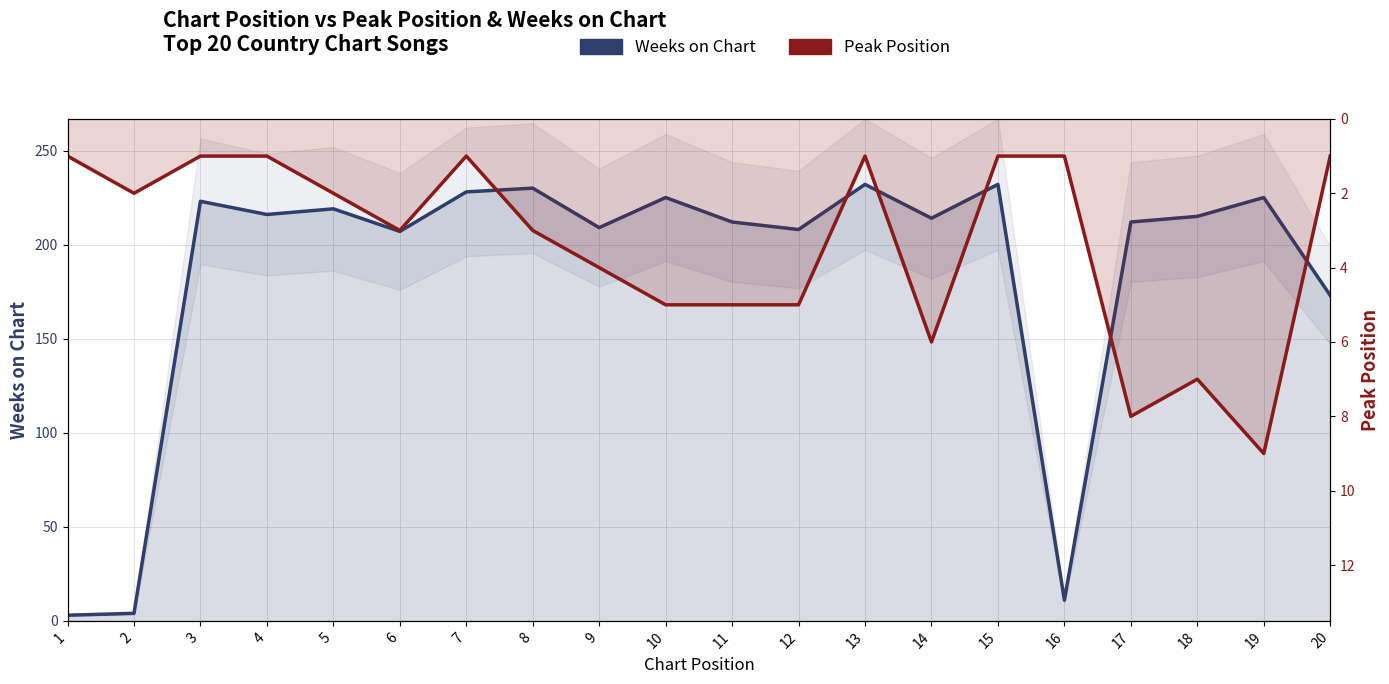

How many lines are shown in the chart?

2